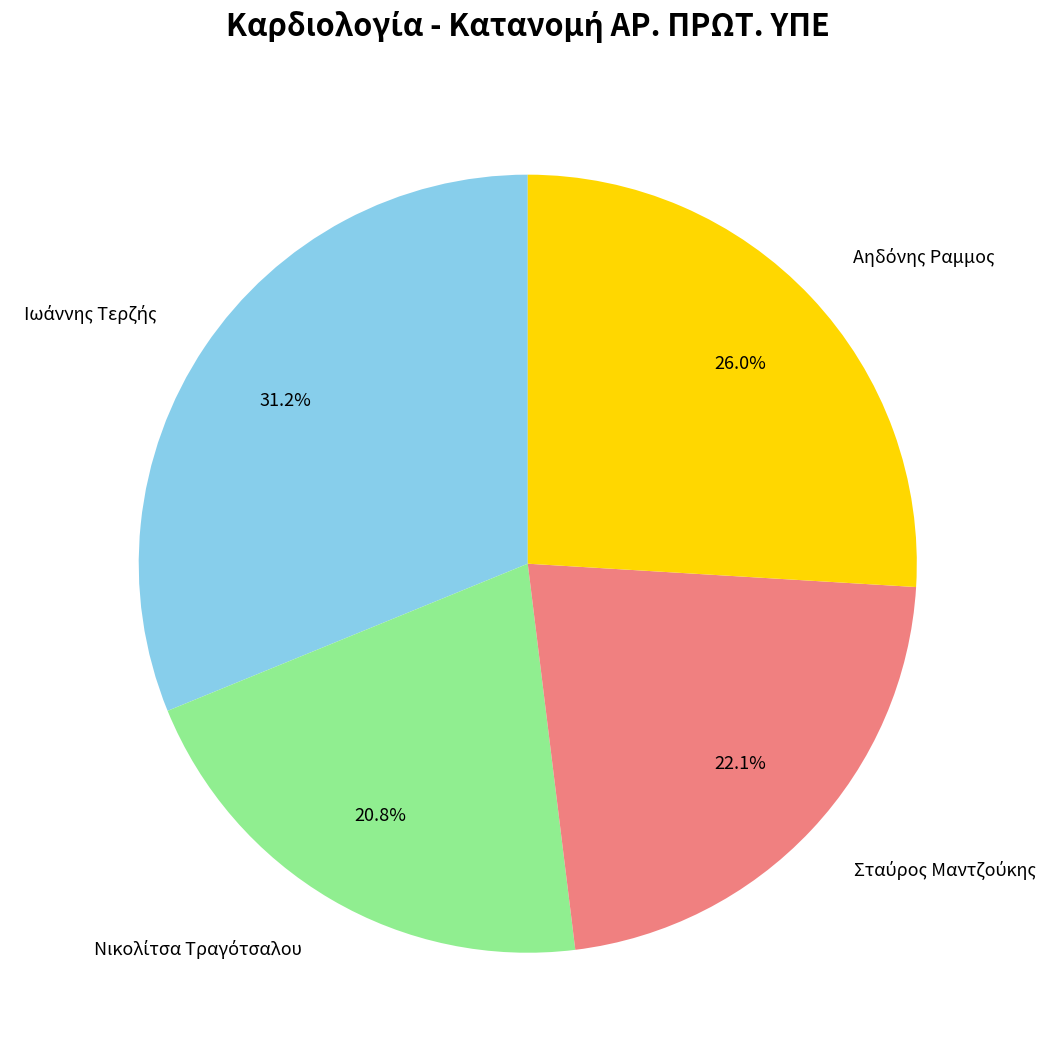

Does any single category account for the majority?

No